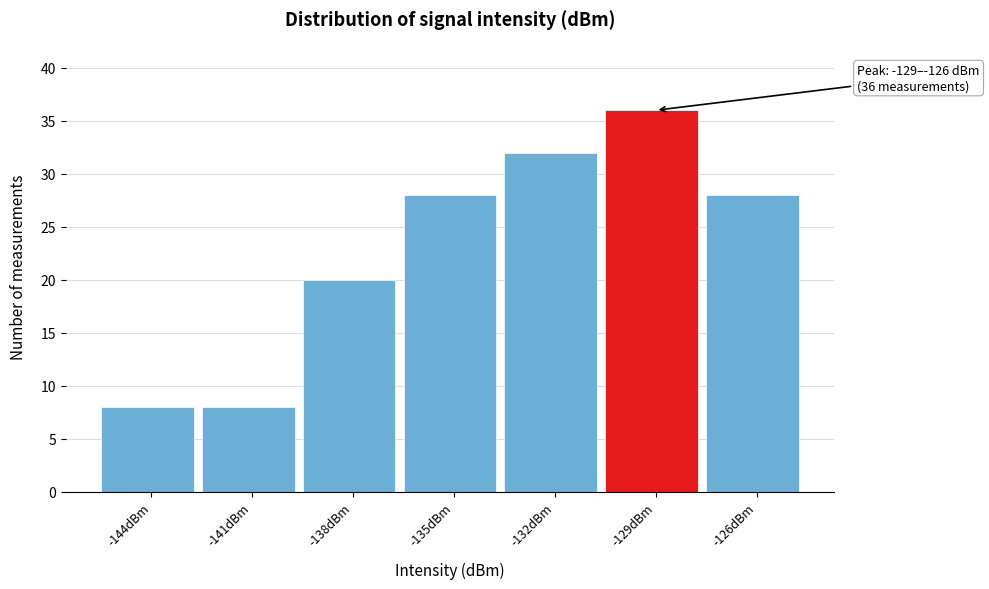

Reading left to right, list all the values displayed in this chart.

8	8	20	28	32	36	28